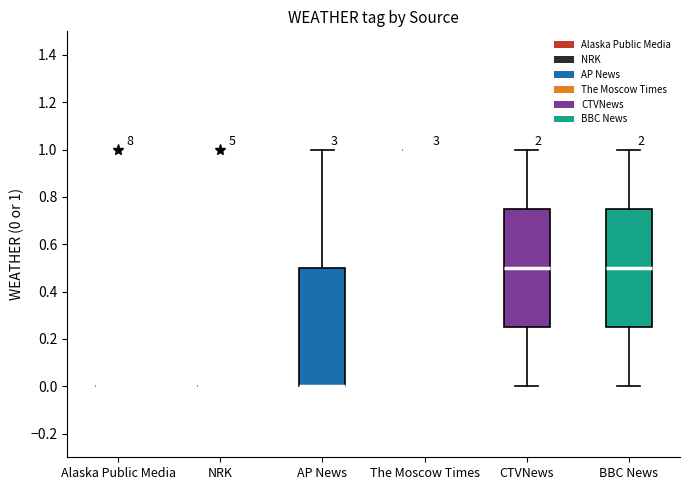

Reading left to right, transcribe this box plot: for each box, give where its median line is, the range the box spans, and where its two whiskers end, as read against the y-axis. The values are not printed on the chart, so give them approximately, as read against the axis.

Alaska Public Media: box collapsed to a line at 0.00, whiskers 0.00 to 0.00
NRK: box collapsed to a line at 0.00, whiskers 0.00 to 0.00
AP News: median 0.00 (drawn on the box's lower edge), box 0.00 to 0.50, whiskers 0.00 to 1.00
The Moscow Times: box collapsed to a line at 1.00, whiskers 1.00 to 1.00
CTVNews: median 0.50, box 0.26 to 0.76, whiskers 0.00 to 1.00
BBC News: median 0.50, box 0.26 to 0.76, whiskers 0.00 to 1.00